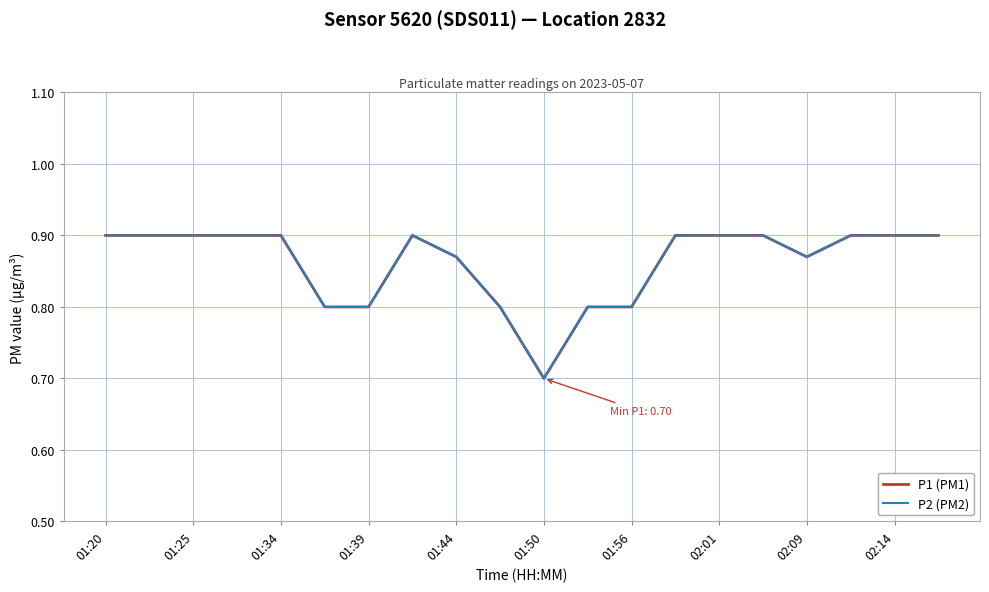

List the labels in order of P1 (PM1) value, smallest first.

10, 01:50, 01:56, 02:14, 11, 12, 02:09, 16, 01:20, 01:25, 01:34, 01:39, 01:44, 02:01, 13, 14, 15, 17, 18, 19